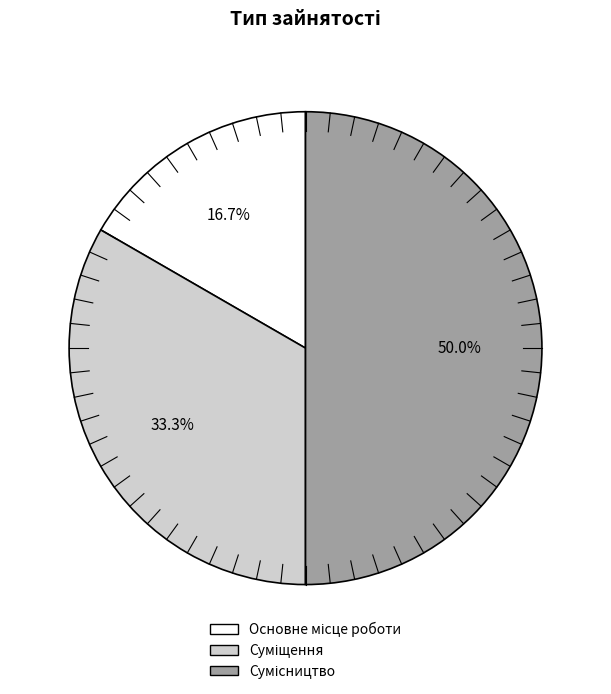

To the nearest percent, what is the combined percentage of Сумісництво and Суміщення?

83%